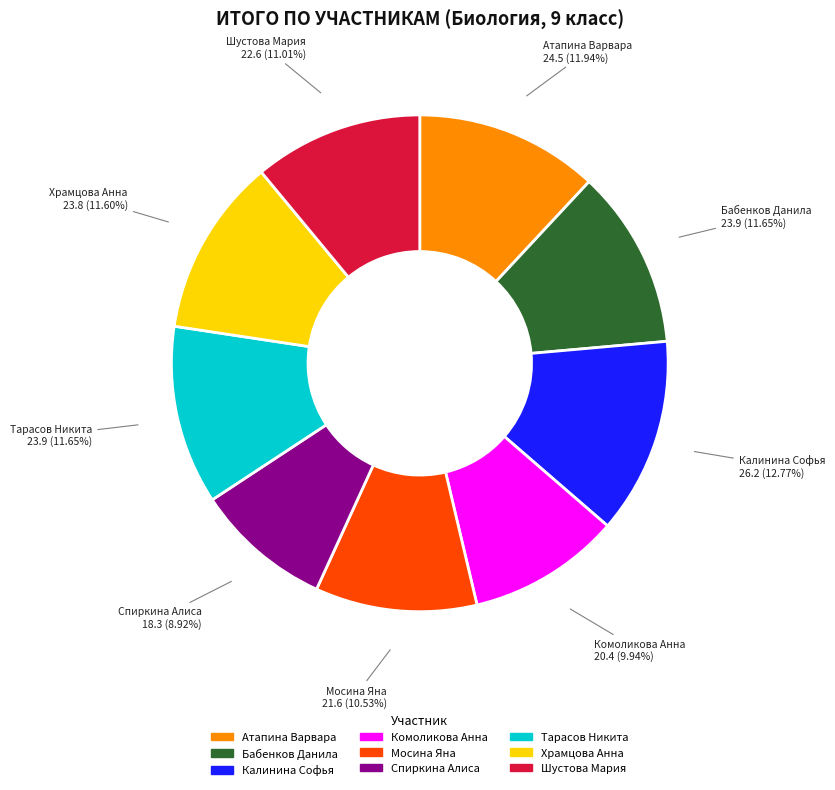

True or false: Калинина Софья accounts for 24% of the total.

False